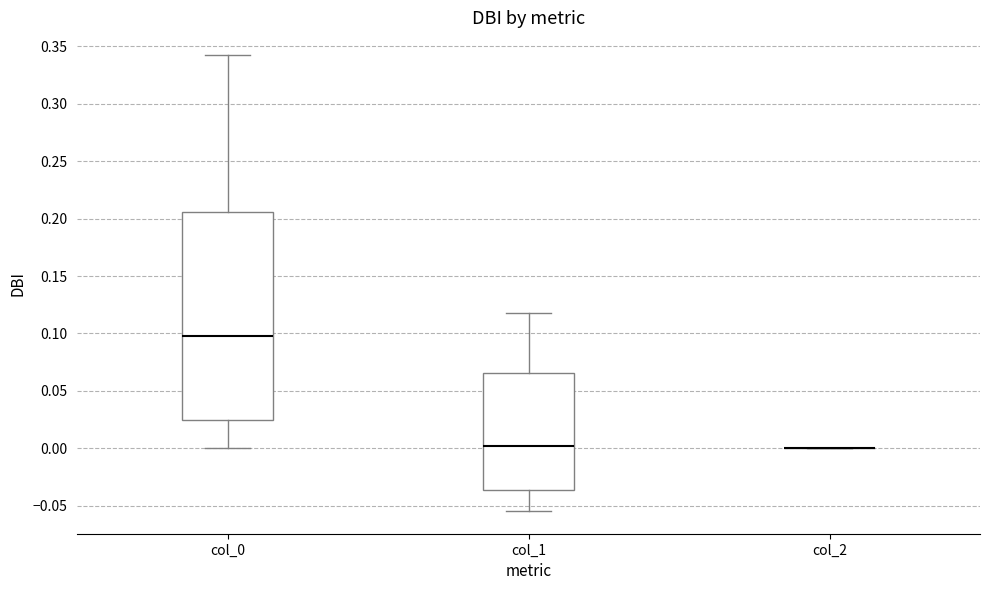

Which box is the tallest, from its lower edge to its upper edge?

col_0